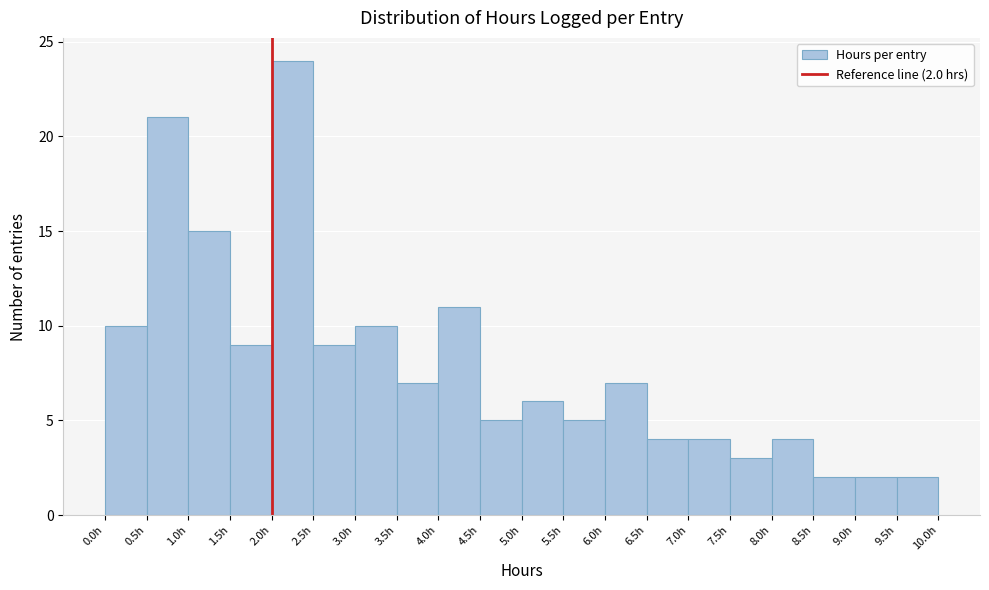

Which range on the x-axis has the tallest bar?

2.0 to 2.5